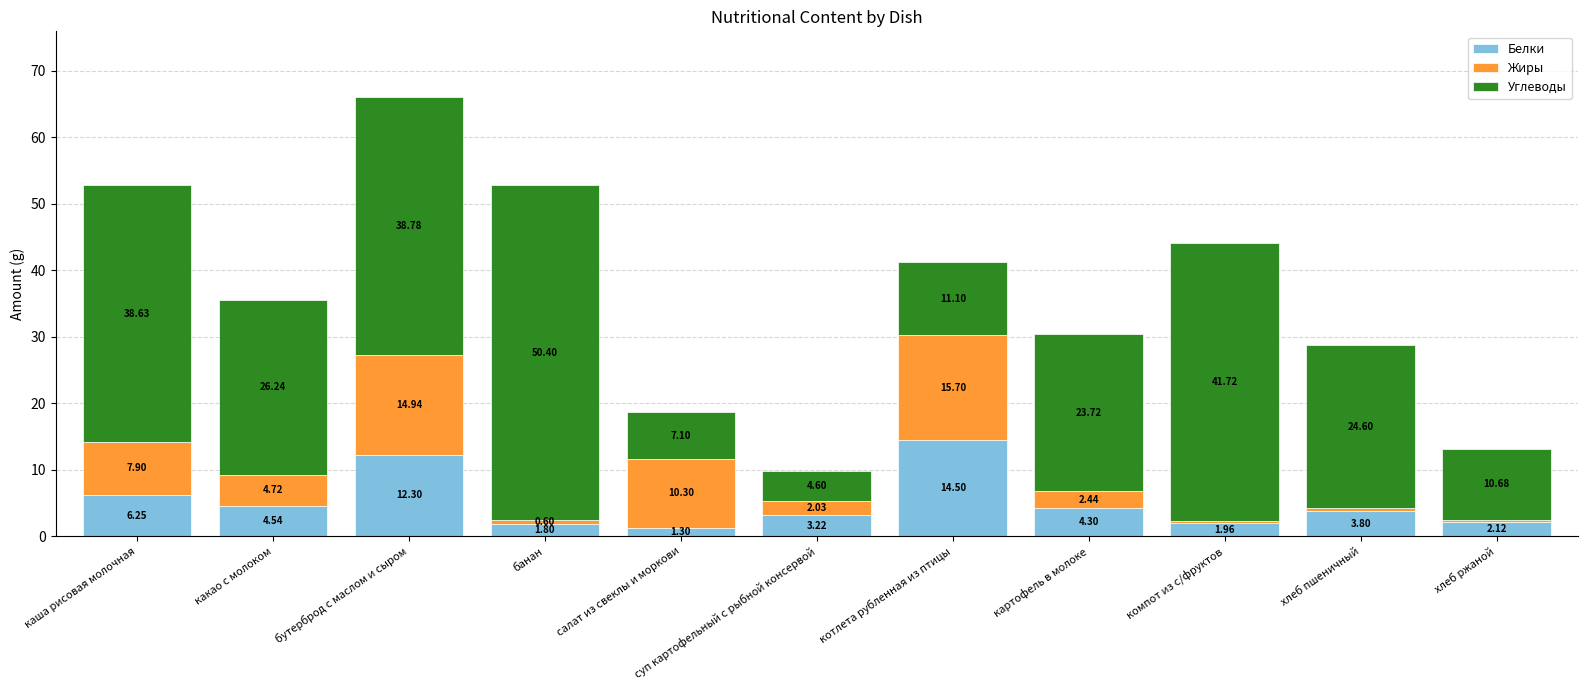

What is the difference between the maximum and minimum values in the Белки series?

13.2